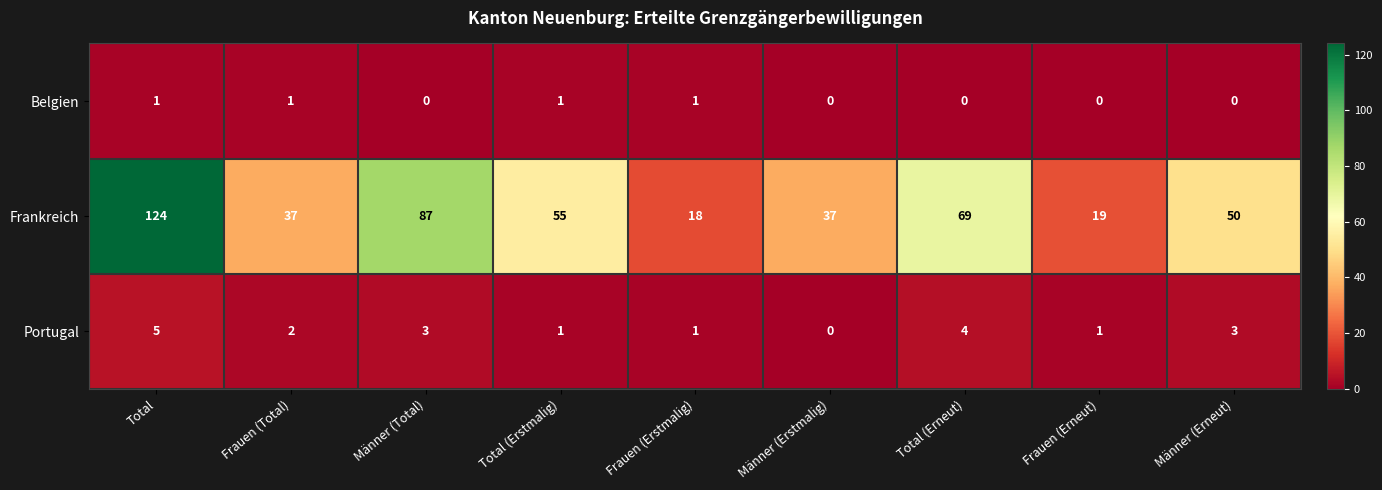

Reading left to right, list all the values displayed in this chart.

Belgien: Total=1	Frauen (Total)=1	Männer (Total)=0	Total (Erstmalig)=1	Frauen (Erstmalig)=1	Männer (Erstmalig)=0	Total (Erneut)=0	Frauen (Erneut)=0	Männer (Erneut)=0
Frankreich: Total=124	Frauen (Total)=37	Männer (Total)=87	Total (Erstmalig)=55	Frauen (Erstmalig)=18	Männer (Erstmalig)=37	Total (Erneut)=69	Frauen (Erneut)=19	Männer (Erneut)=50
Portugal: Total=5	Frauen (Total)=2	Männer (Total)=3	Total (Erstmalig)=1	Frauen (Erstmalig)=1	Männer (Erstmalig)=0	Total (Erneut)=4	Frauen (Erneut)=1	Männer (Erneut)=3